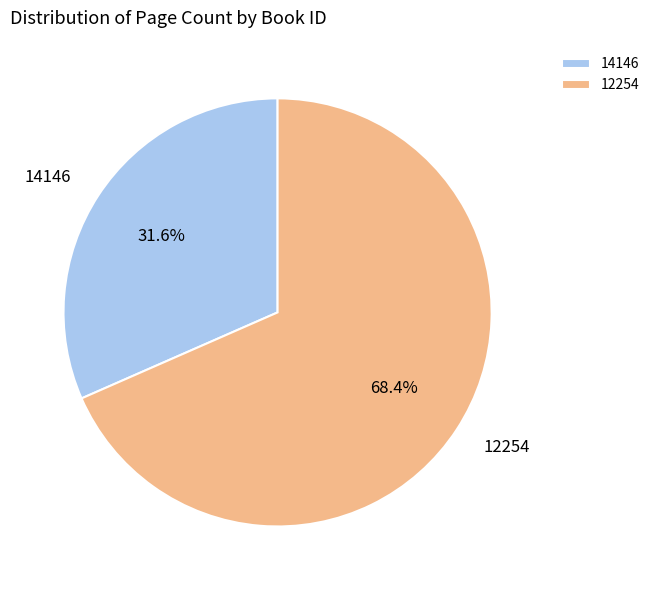

What is the smallest slice in the pie chart?

14146